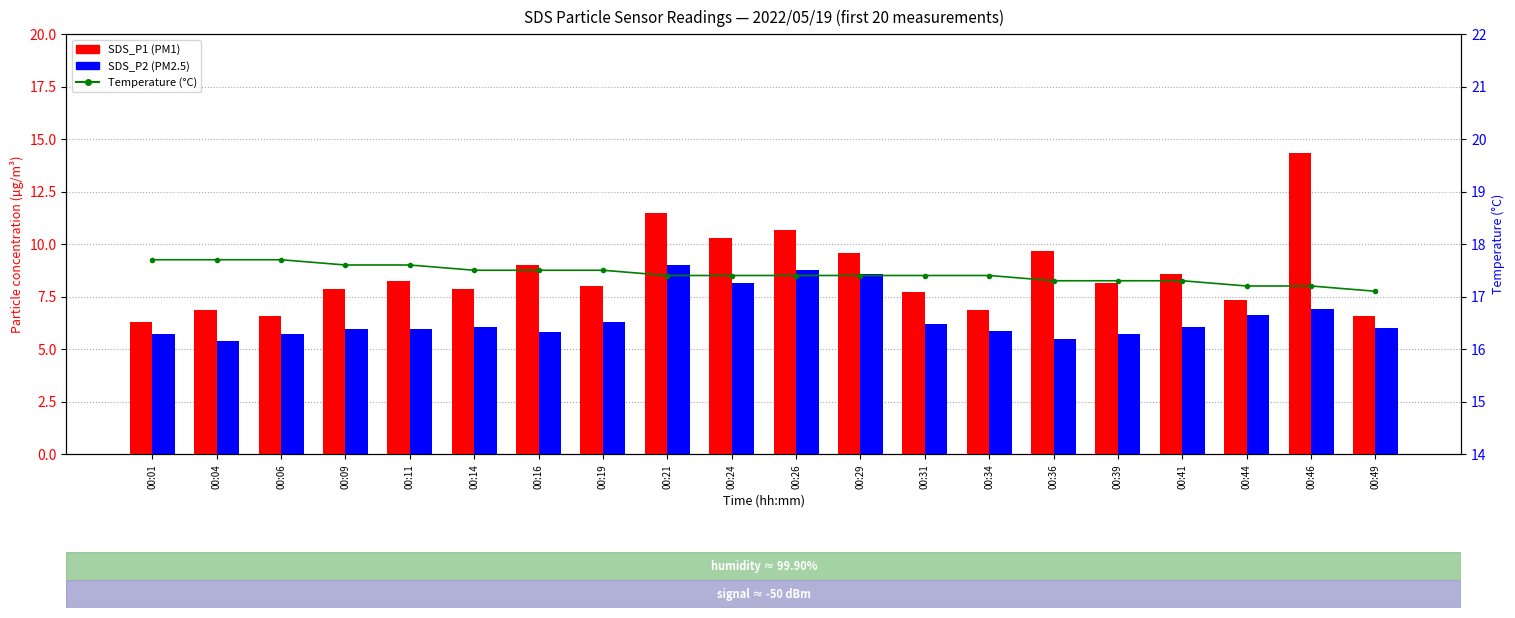

Count the number of categories in the chart.

20